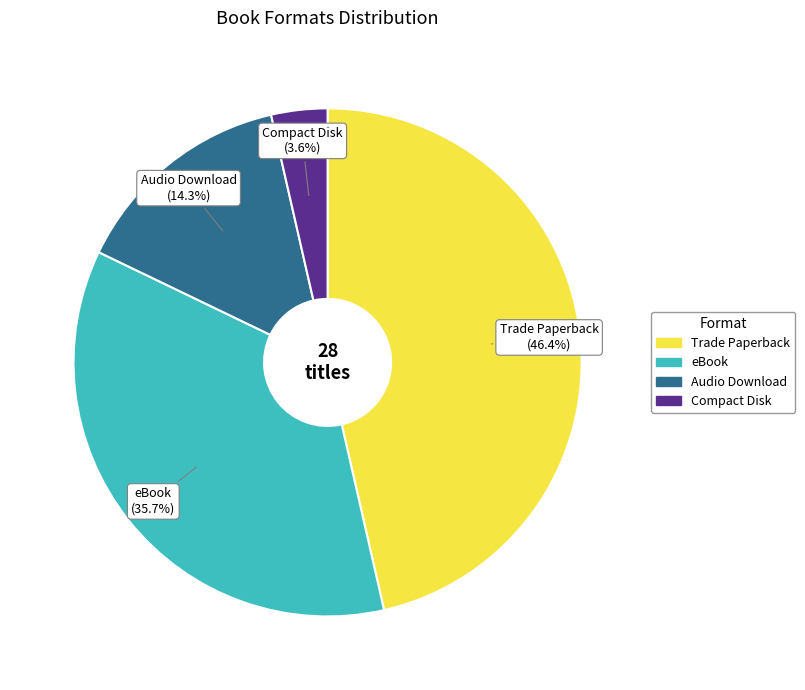

Which has a higher value, Trade Paperback or Compact Disk?

Trade Paperback